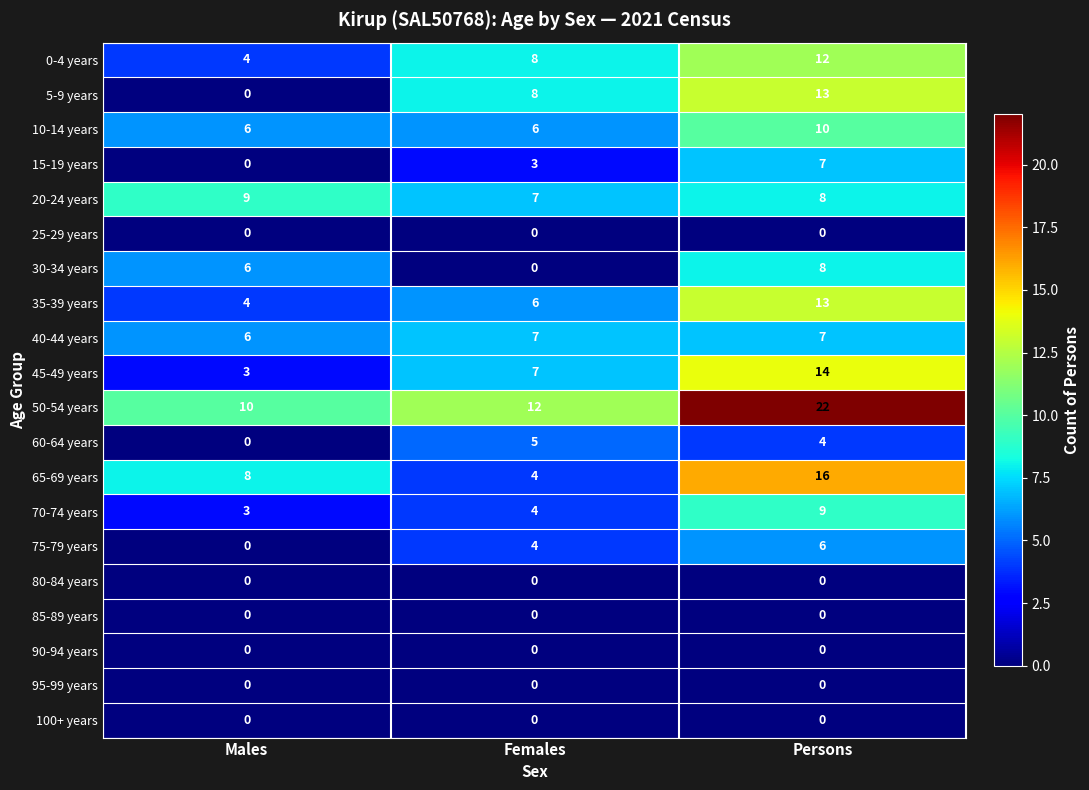

At which category is the sum across all series the highest?

Persons